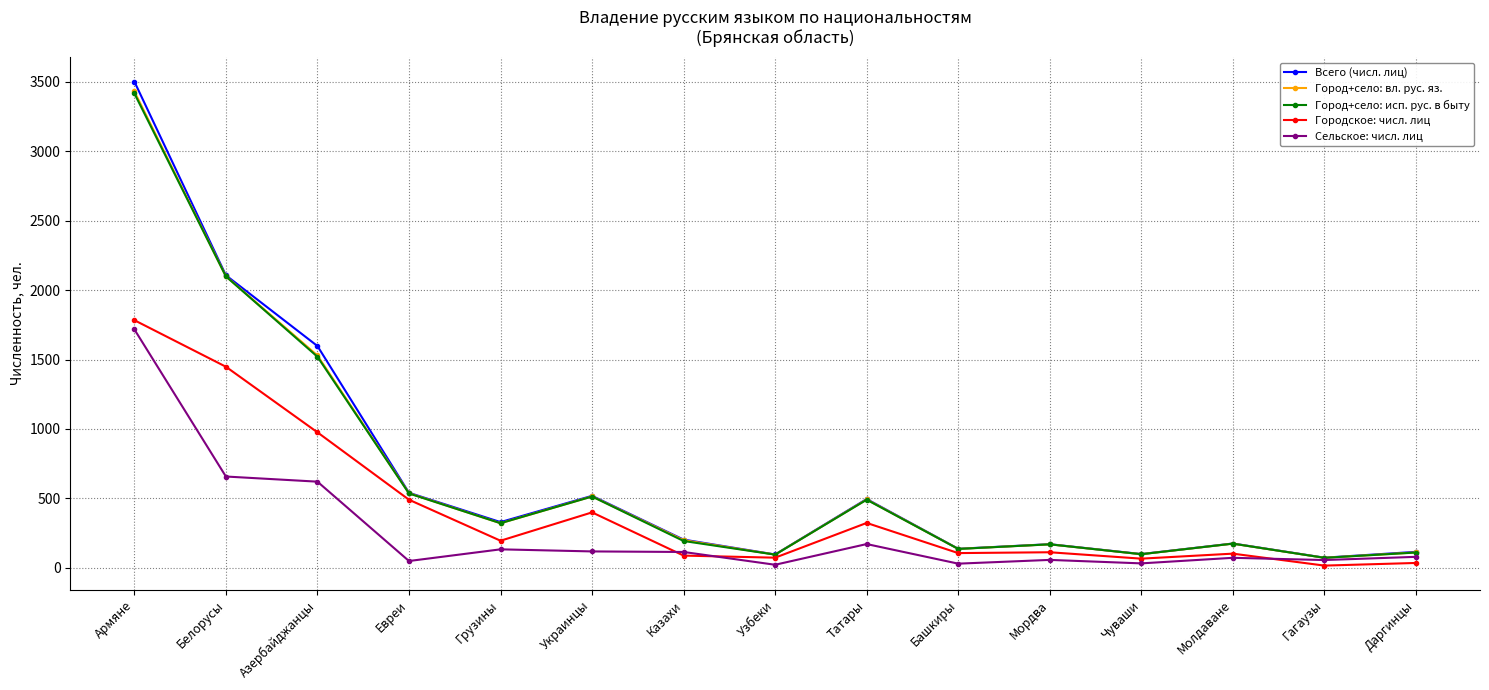

What position from the left is Башкиры?

10